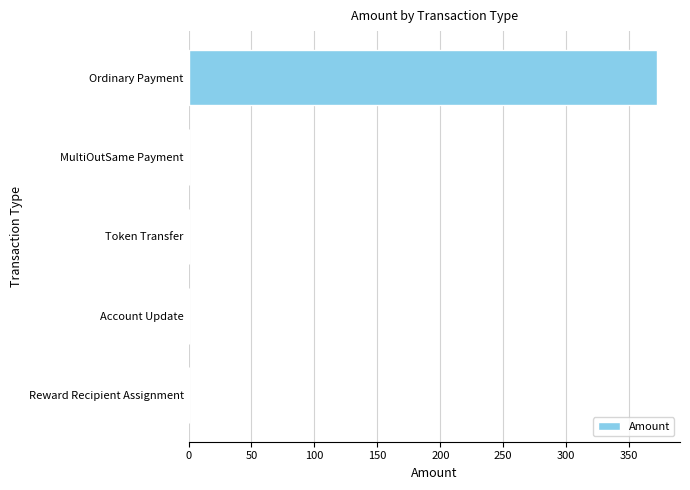

What is the sum of all values?

371.8